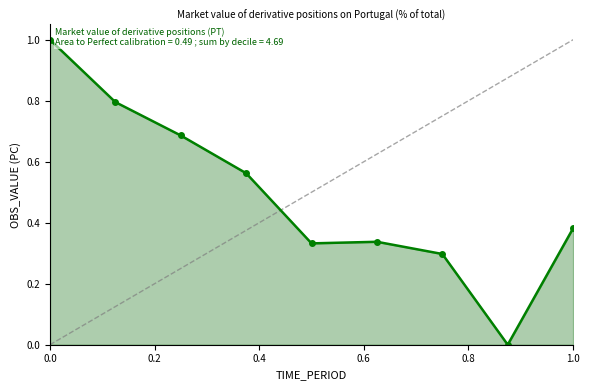

What is the sum of all values?

4.4